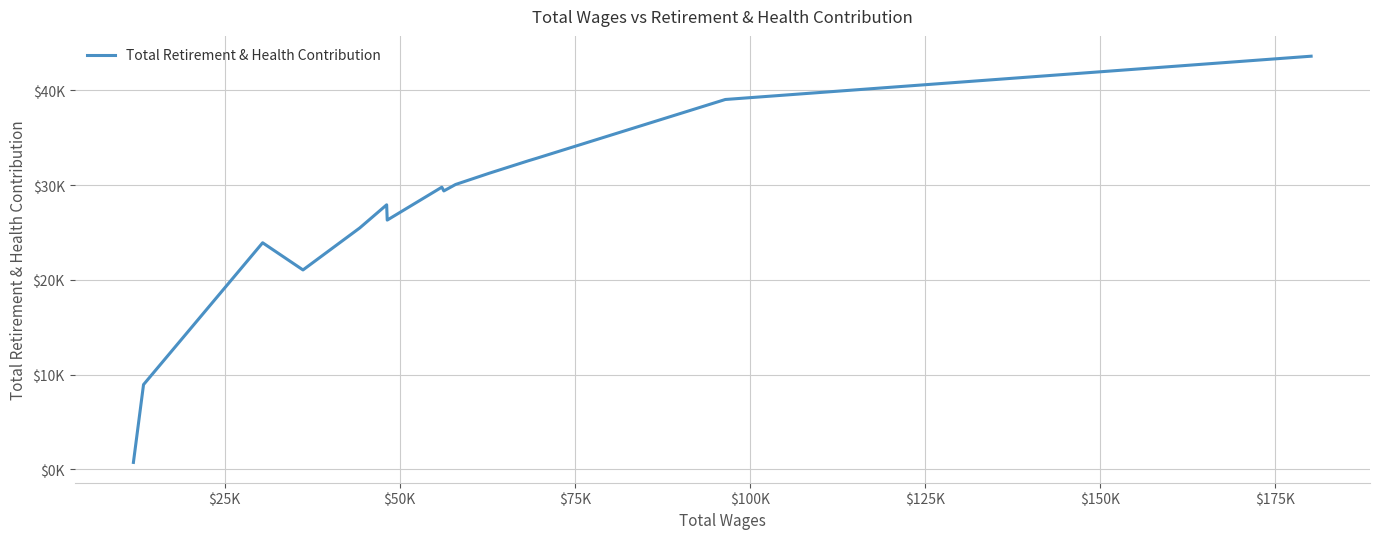

Does the chart have visible grid lines?

Yes